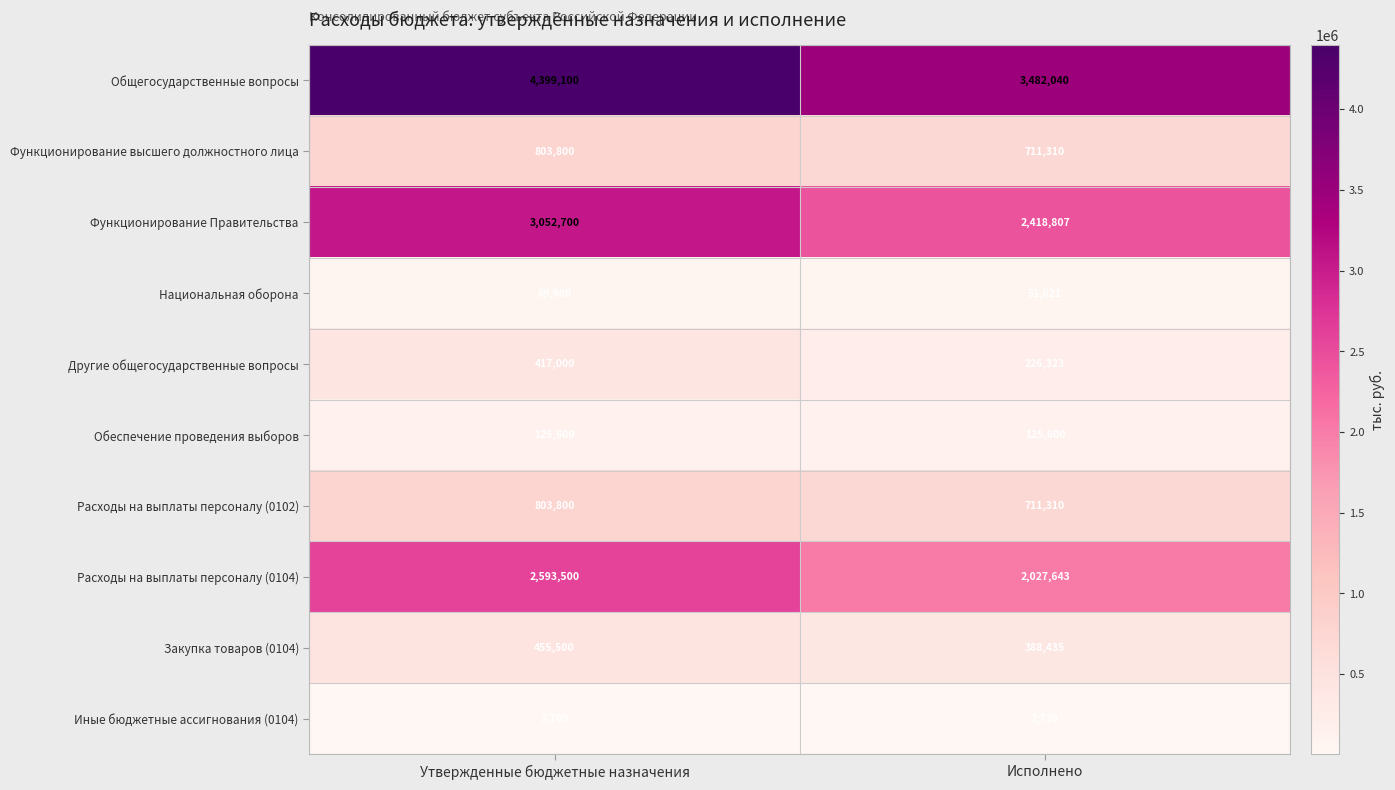

What is the sum of all Национальная оборона values?

121521